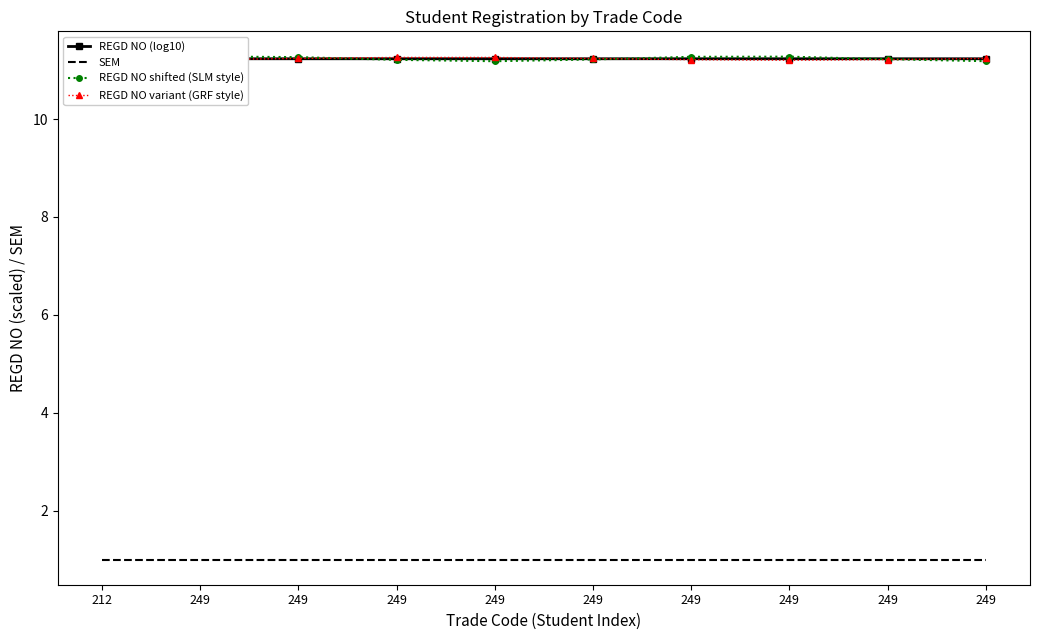

What is the approximate value of REGD NO (log10) at 249?

11.2